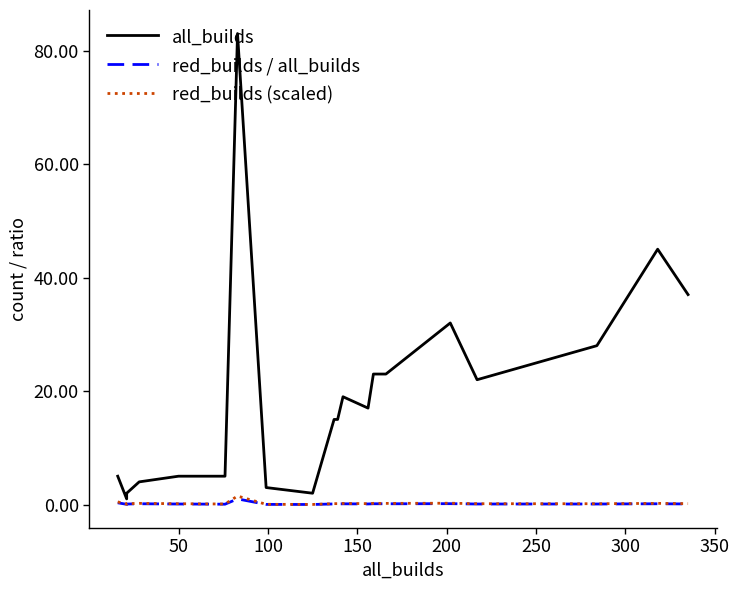

What is the sum of all all_builds values?

386.0